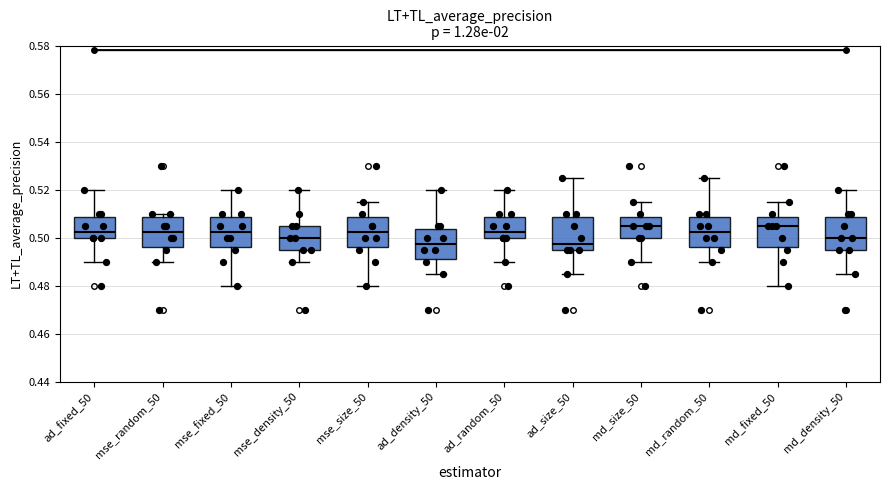

Reading left to right, transcribe this box plot: for each box, give where its median line is, the range the box spans, and where its two whiskers end, as read against the y-axis. The values are not printed on the chart, so give them approximately, as read against the axis.

ad_fixed_50: median 0.502, box 0.500 to 0.508, whiskers 0.490 to 0.520
mse_random_50: median 0.502, box 0.496 to 0.508, whiskers 0.490 to 0.510
mse_fixed_50: median 0.502, box 0.496 to 0.508, whiskers 0.480 to 0.520
mse_density_50: median 0.500, box 0.496 to 0.506, whiskers 0.490 to 0.520
mse_size_50: median 0.502, box 0.496 to 0.508, whiskers 0.480 to 0.516
ad_density_50: median 0.498, box 0.492 to 0.504, whiskers 0.486 to 0.520
ad_random_50: median 0.502, box 0.500 to 0.508, whiskers 0.490 to 0.520
ad_size_50: median 0.498, box 0.496 to 0.508, whiskers 0.486 to 0.526
md_size_50: median 0.506, box 0.500 to 0.508, whiskers 0.490 to 0.516
md_random_50: median 0.502, box 0.496 to 0.508, whiskers 0.490 to 0.526
md_fixed_50: median 0.506, box 0.496 to 0.508, whiskers 0.480 to 0.516
md_density_50: median 0.500, box 0.496 to 0.508, whiskers 0.486 to 0.520